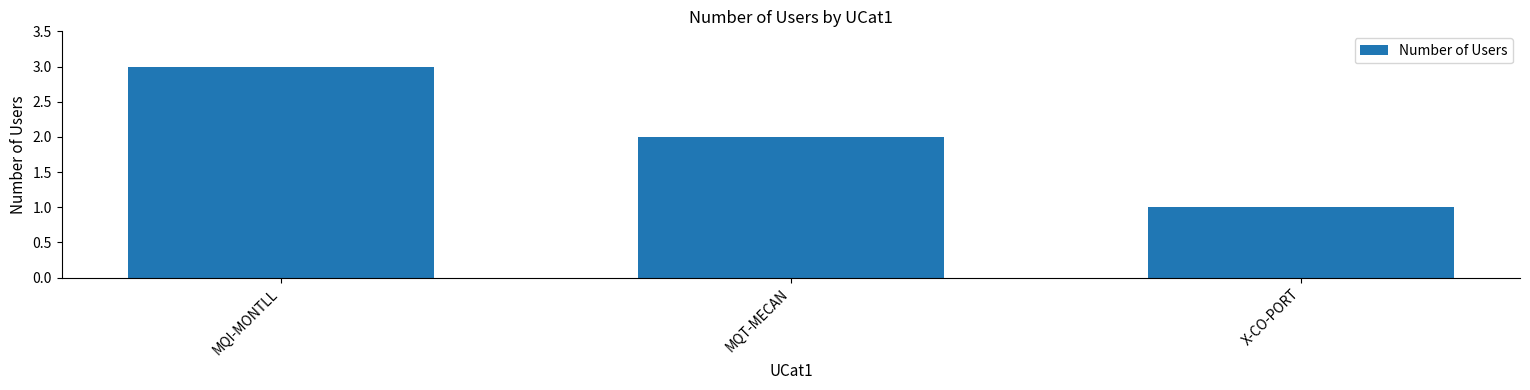

Count the number of data series in this chart.

1